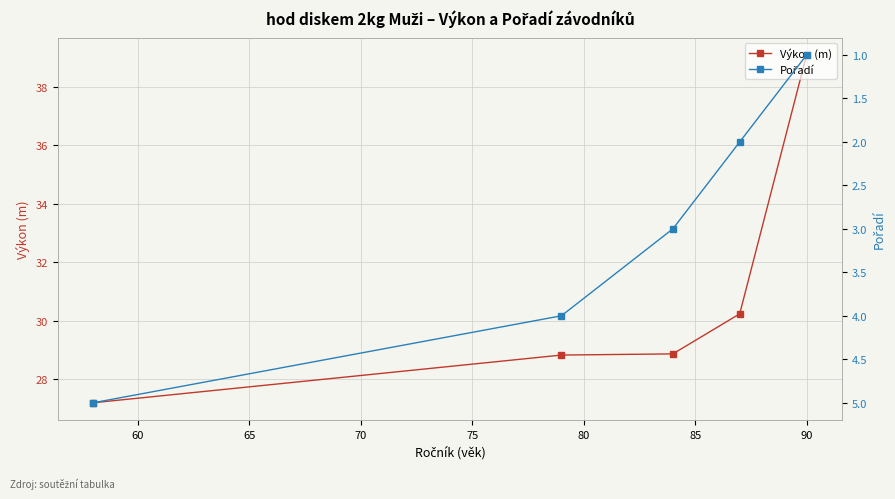

How many values in the Výkon (m) series are below 28?

1